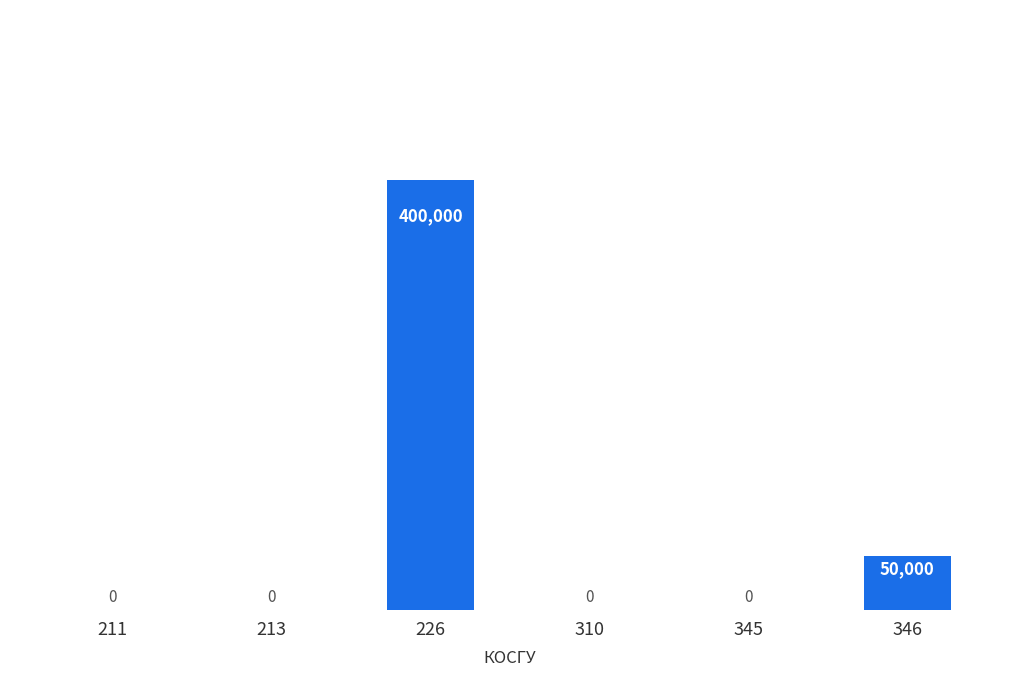

How many positive values are there?

2